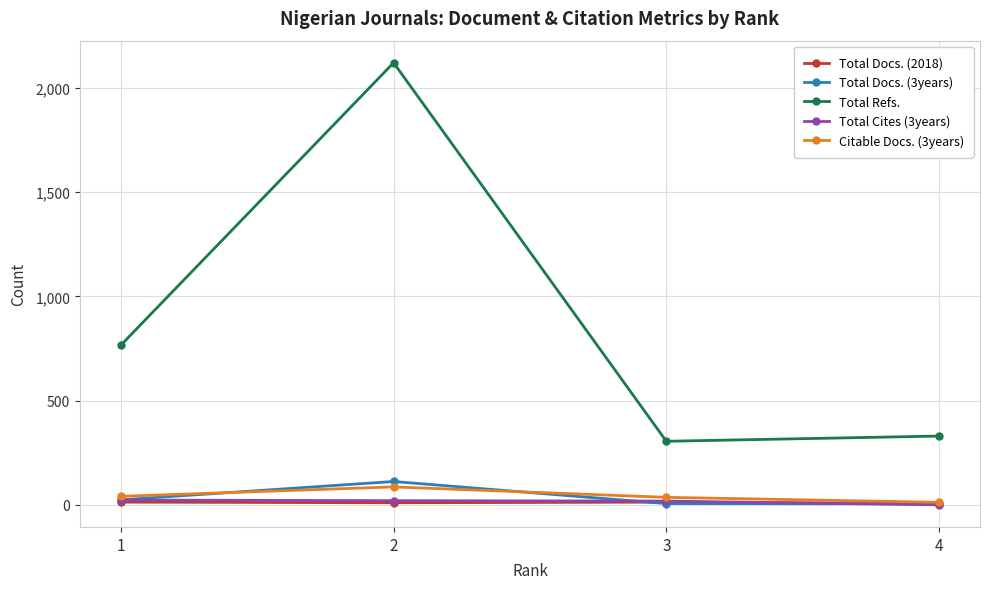

Which series changed the most between 2 and 3?

Total Refs.